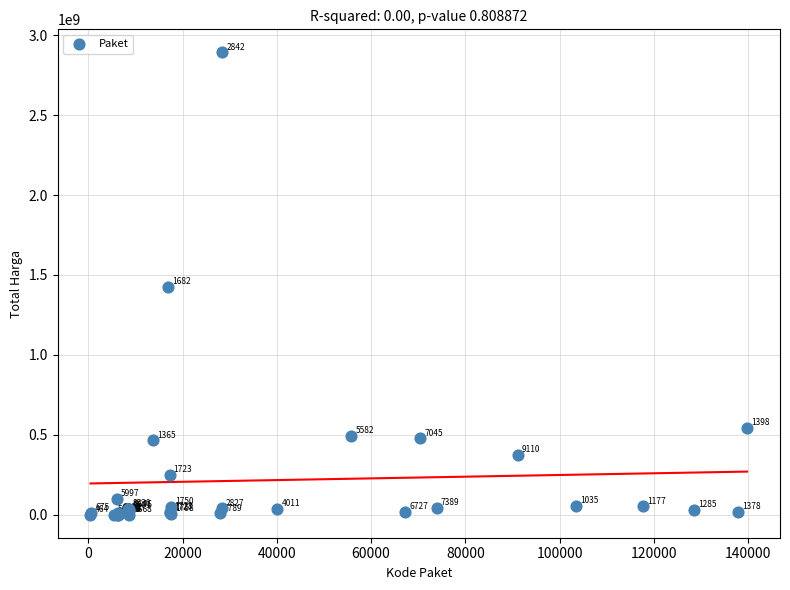

What Y value in the scatter plot is closest to 1446100000?

1425867900